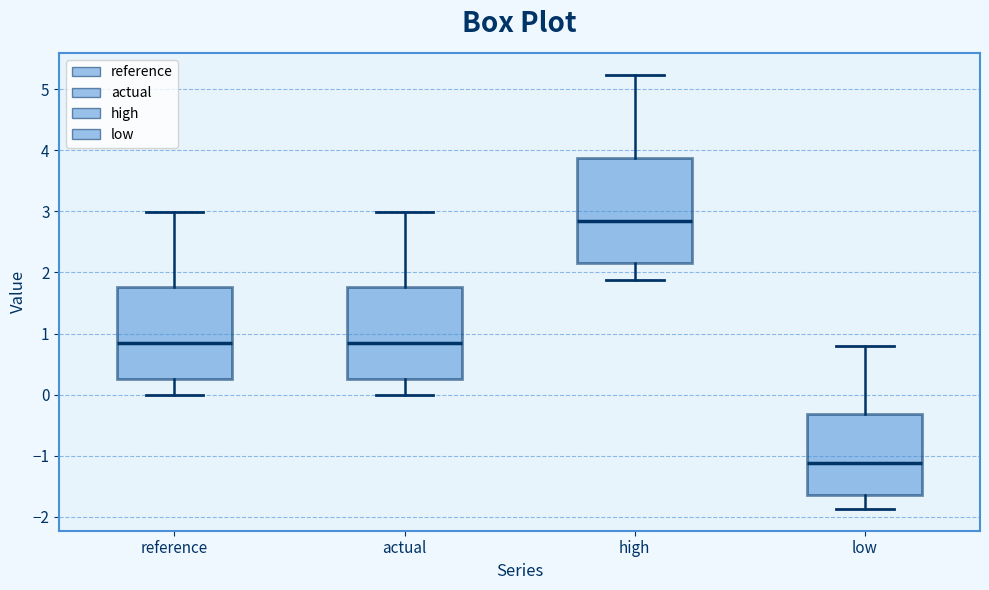

Comparing the boxes themselves (not the whiskers), which one is the tallest?

high